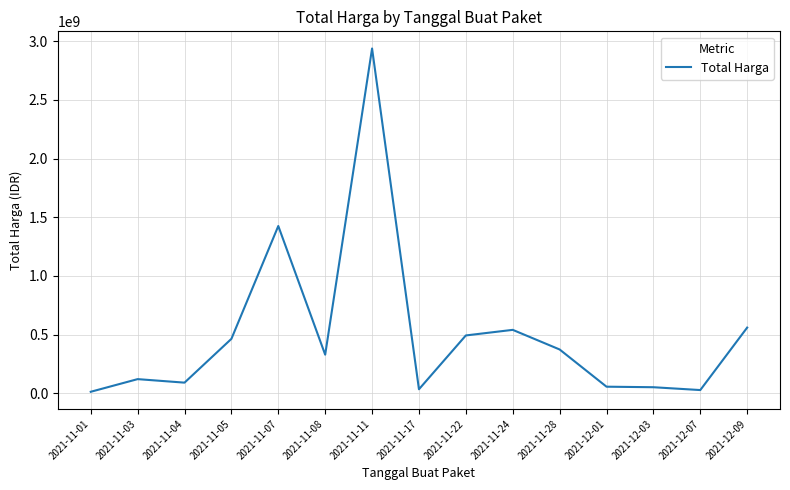

How many series are shown in this chart?

1